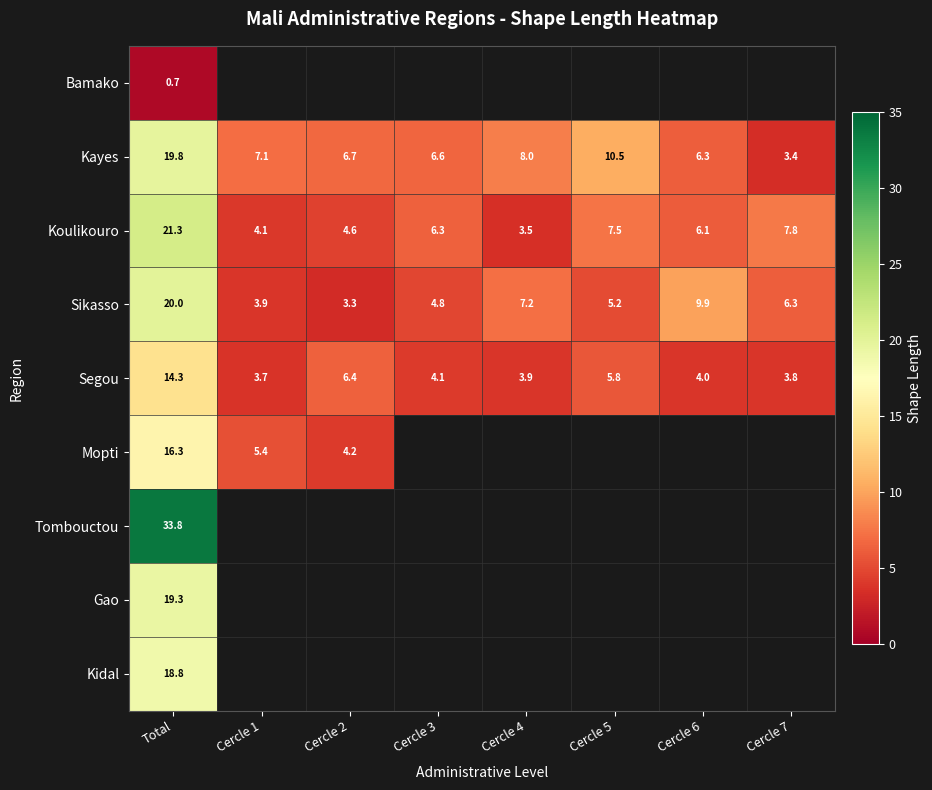

At Total, list the series in order from smallest to largest.

Bamako, Segou, Mopti, Kidal, Gao, Kayes, Sikasso, Koulikouro, Tombouctou